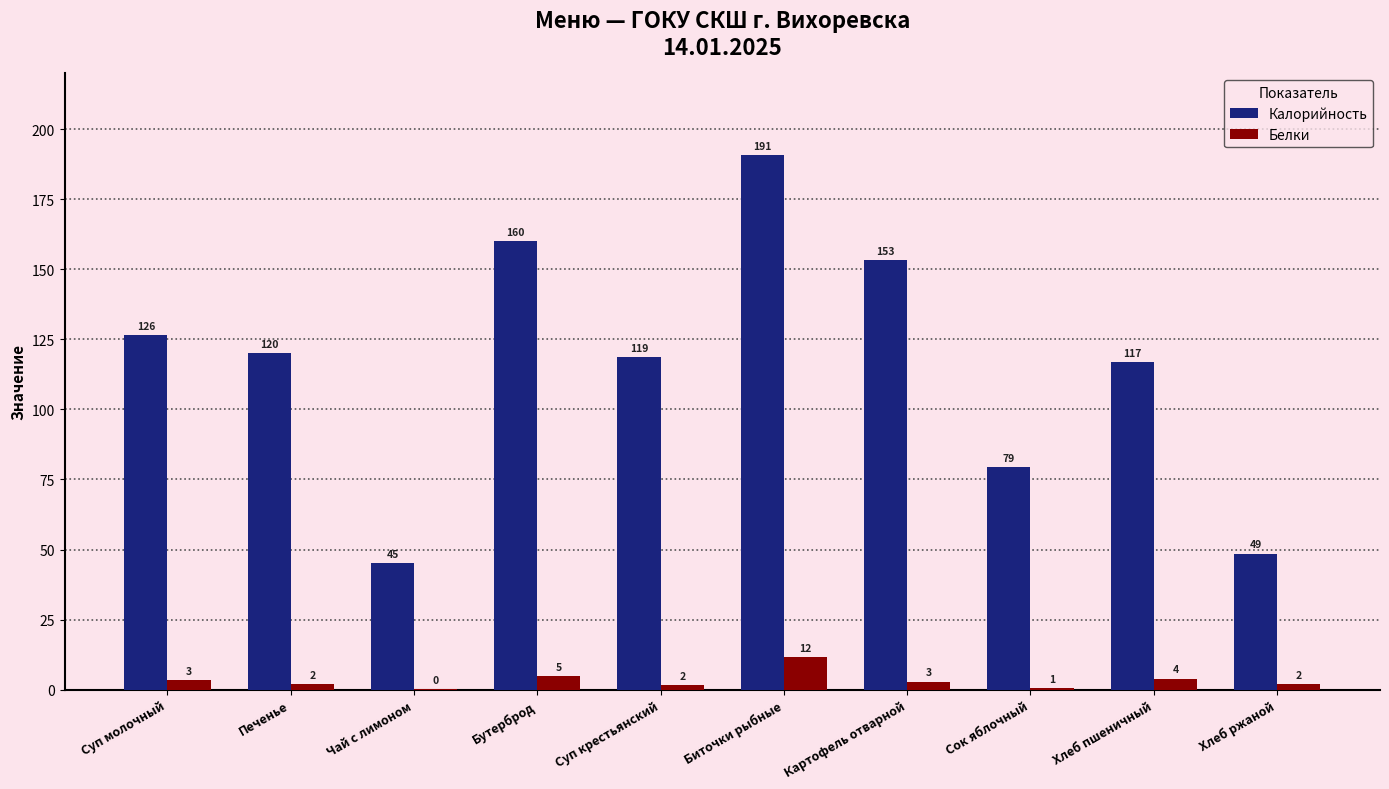

What is the sum of the Калорийность values at Сок яблочный and Суп крестьянский?

198.0